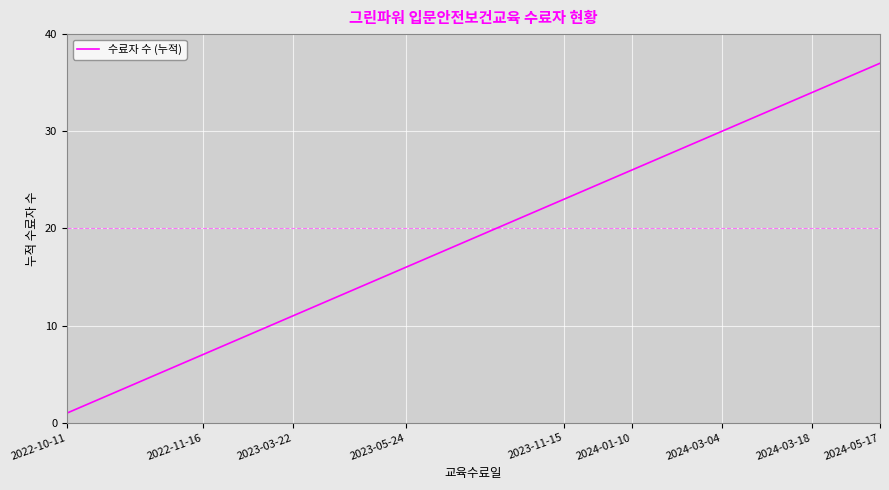

What is the greatest value displayed?

37